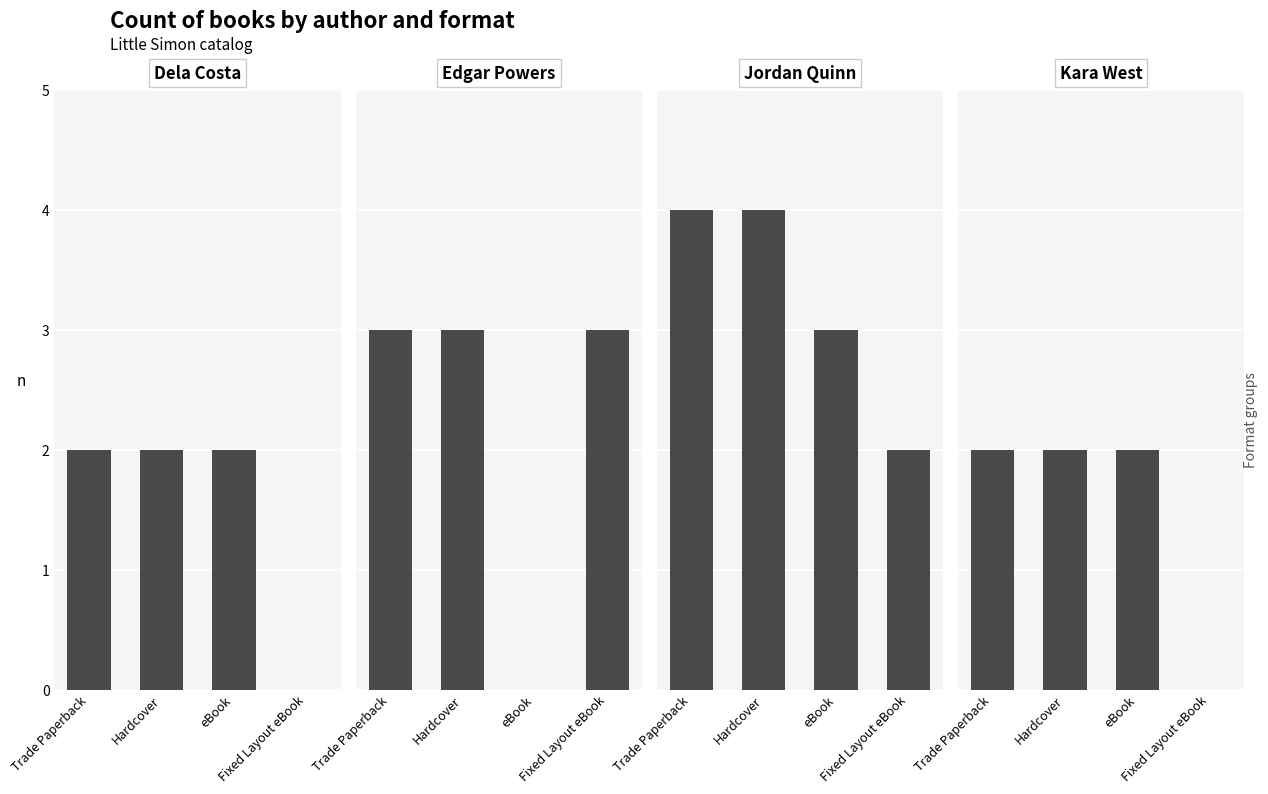

Between Hardcover and eBook, which series saw the biggest shift?

Edgar Powers